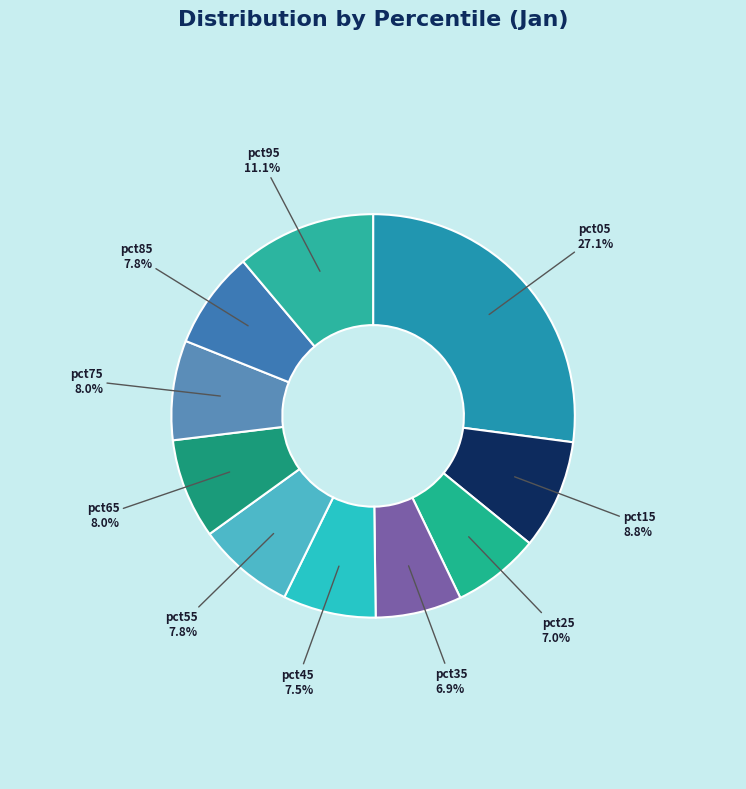

What percentage is the pct65 slice, to the nearest percent?

8%